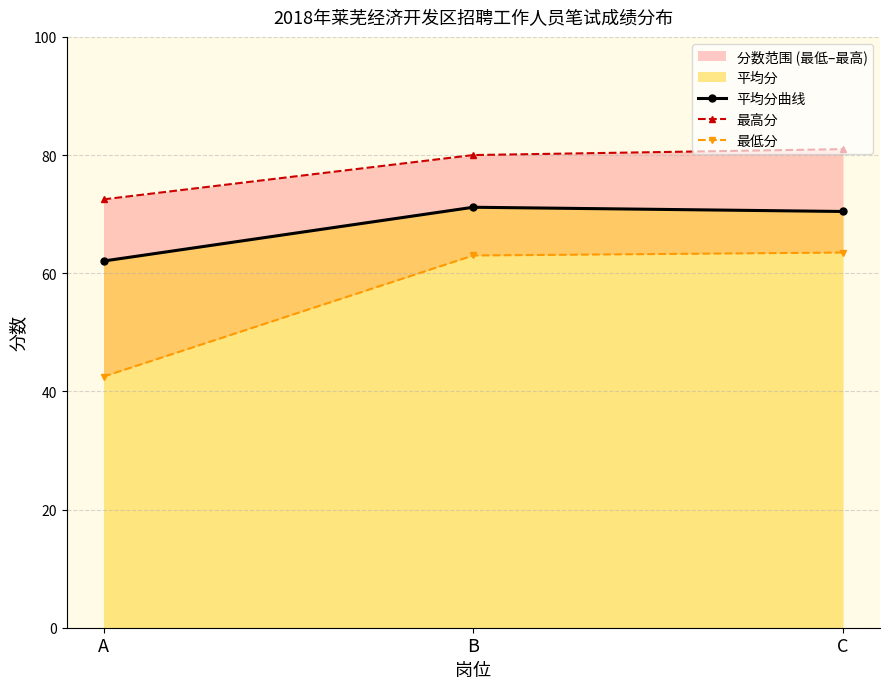

At A, list the series in order from smallest to largest.

最低分, 平均分曲线, 最高分